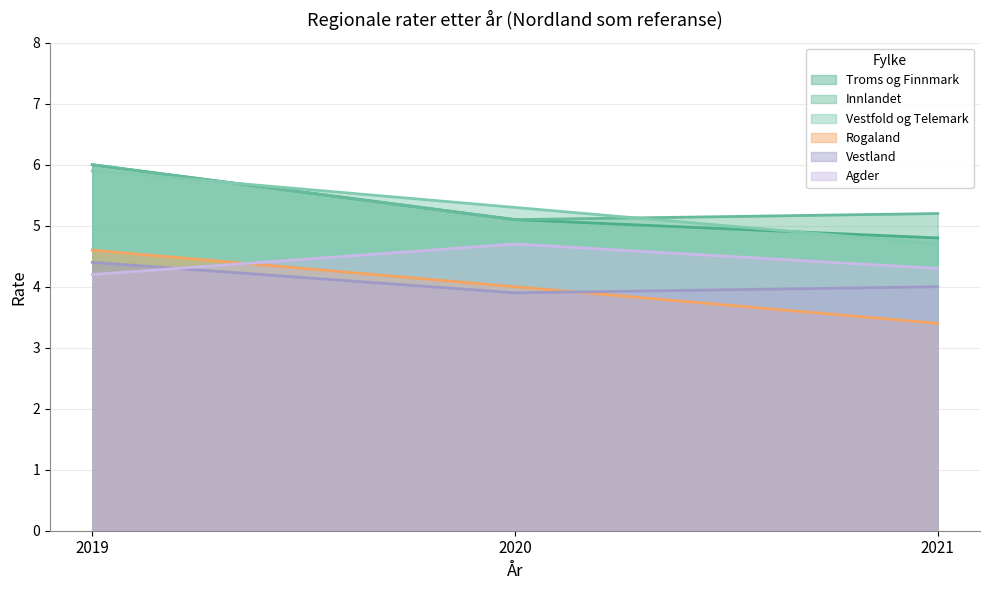

How many lines are shown in the chart?

6